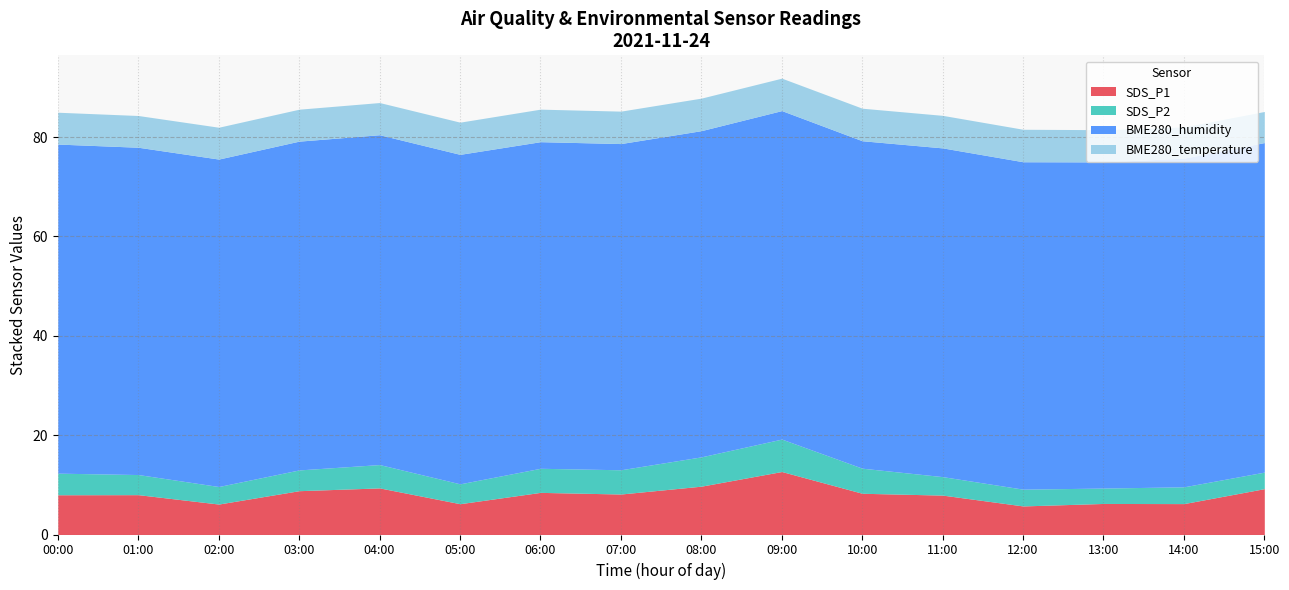

Reading left to right, transcribe all the data shown in this chart.

SDS_P1: 8.0	8.0	6.1	8.8	9.4	6.2	8.5	8.2	9.7	12.7	8.3	7.9	5.8	6.2	6.2	9.2
SDS_P2: 4.3	4.0	3.5	4.2	4.7	4.0	4.8	4.9	5.9	6.5	5.0	3.7	3.4	3.1	3.4	3.3
BME280_humidity: 66.2	65.9	65.9	66.2	66.4	66.3	65.8	65.7	65.7	66.1	65.9	66.2	65.9	65.7	66.2	66.3
BME280_temperature: 6.4	6.4	6.4	6.4	6.5	6.5	6.5	6.5	6.5	6.5	6.5	6.5	6.5	6.5	6.3	6.3